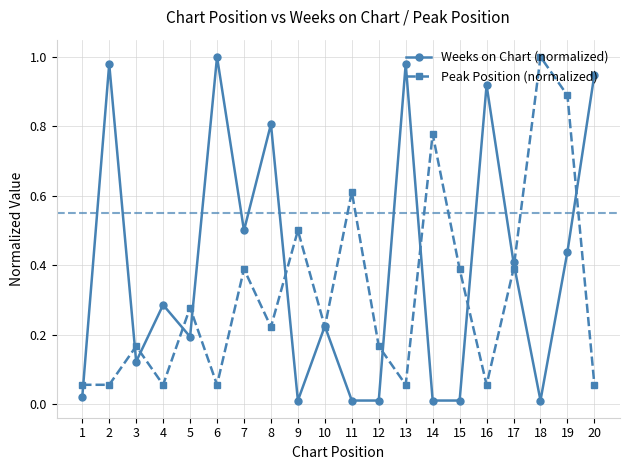

Is the value of Peak Position (normalized) at 12 greater than the value of Weeks on Chart (normalized) at 6?

No